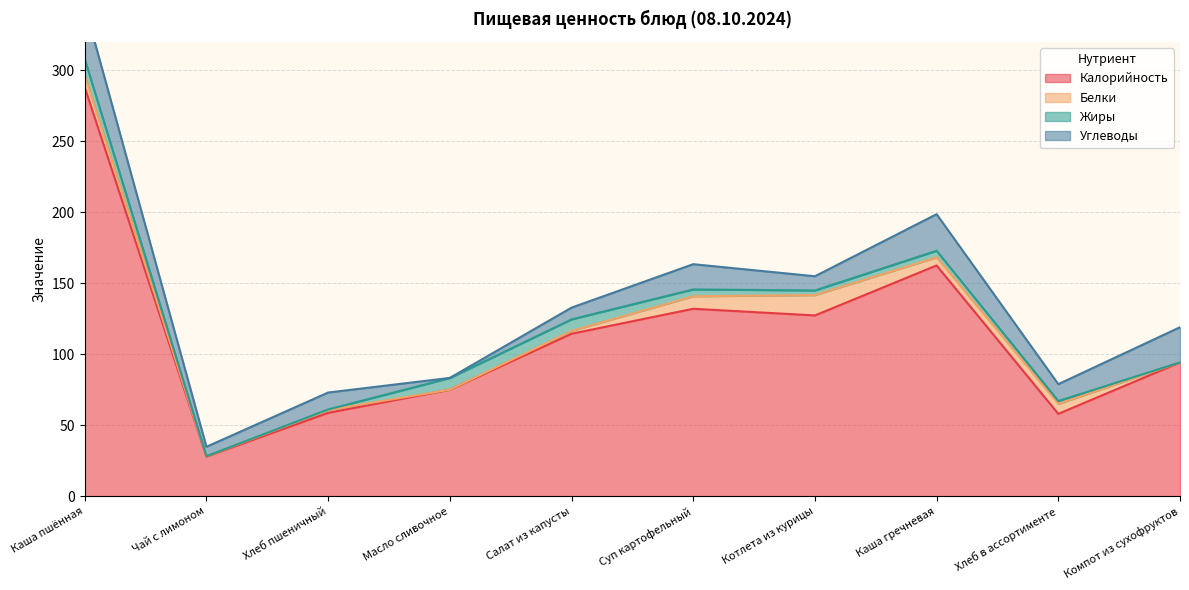

Which series has the largest range (max minus min)?

Калорийность